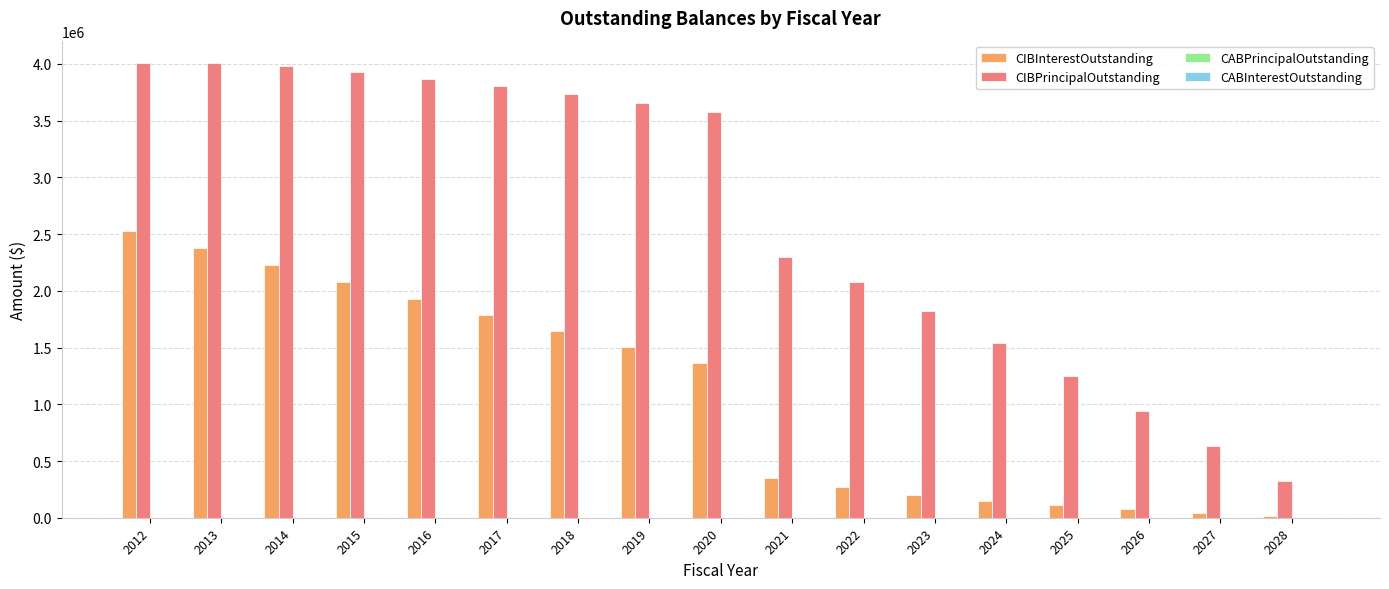

Between 2013 and 2026, which series saw the biggest shift?

CIBPrincipalOutstanding